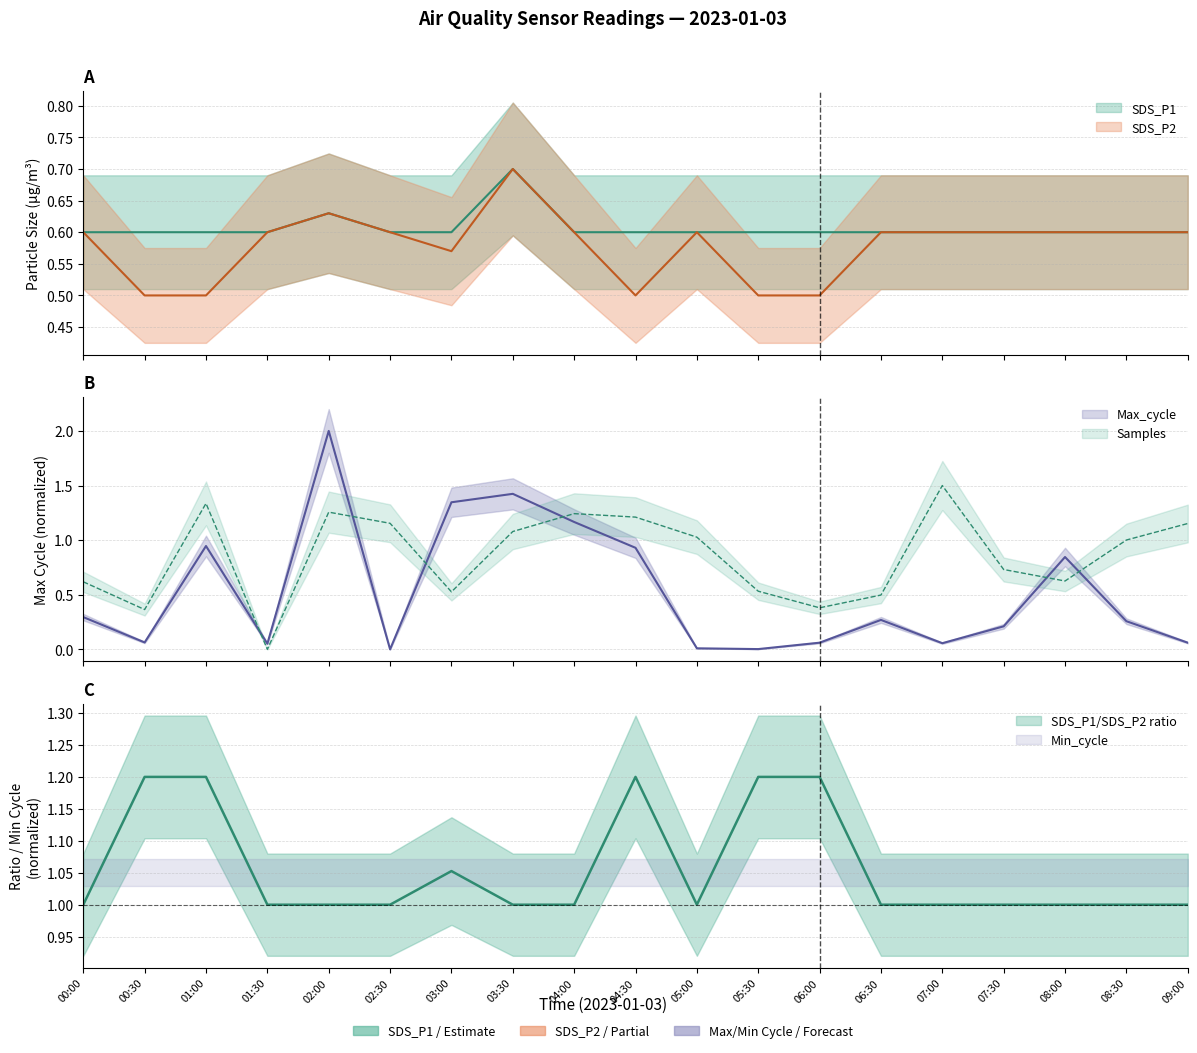

True or false: Samples has a value of 0.0 at 01:30.

True